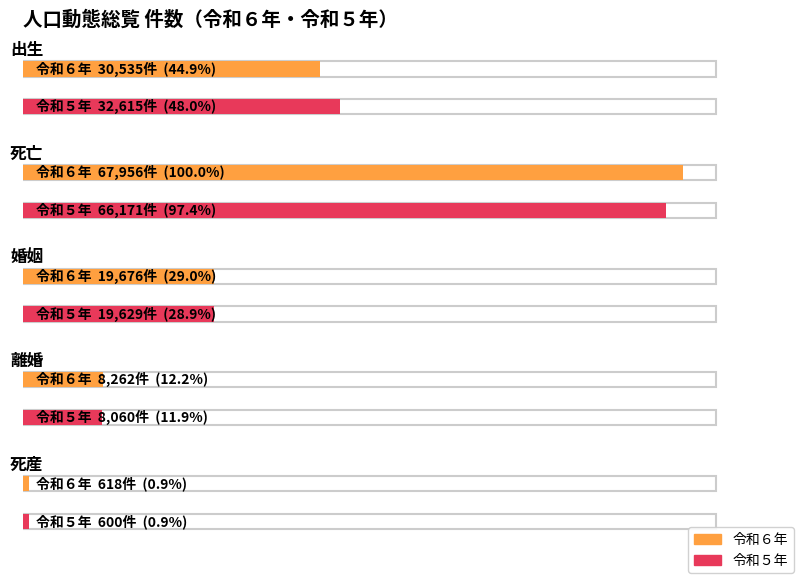

Is it true that 令和５年 equals 600 at 死産?

True